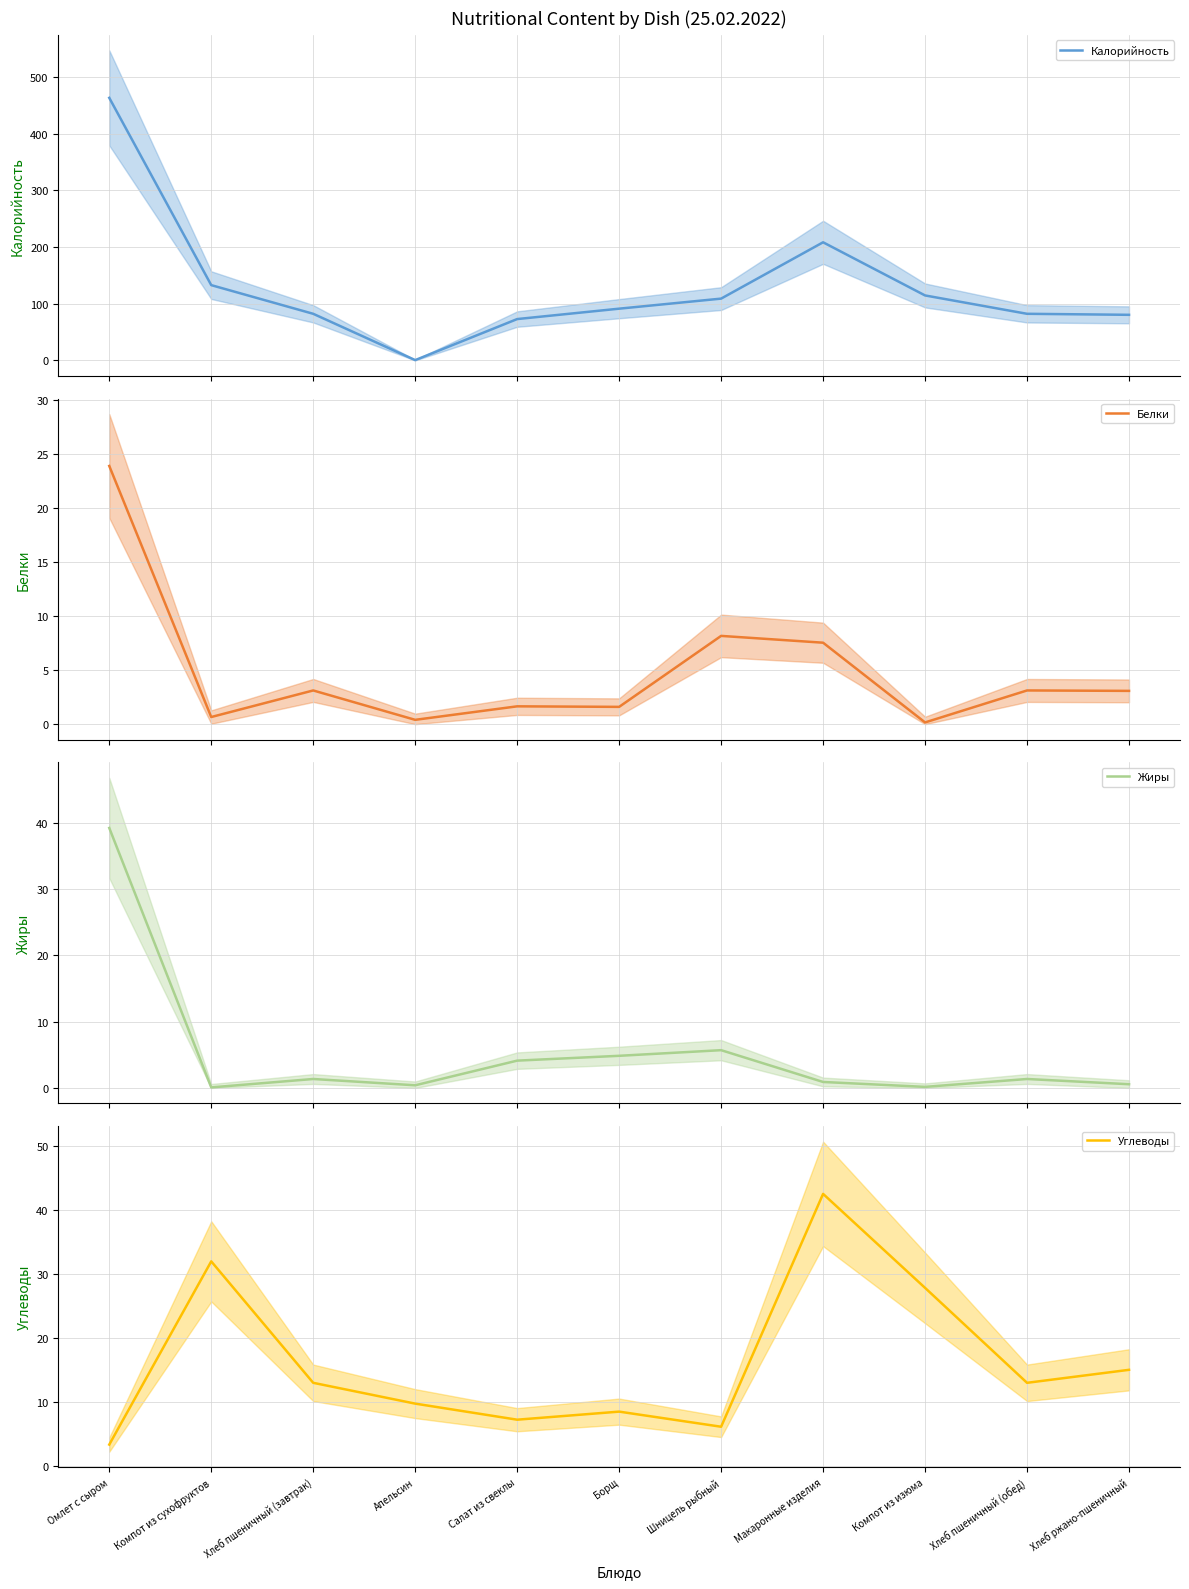

What value does the Жиры series have at Хлеб ржано-пшеничный?

0.6